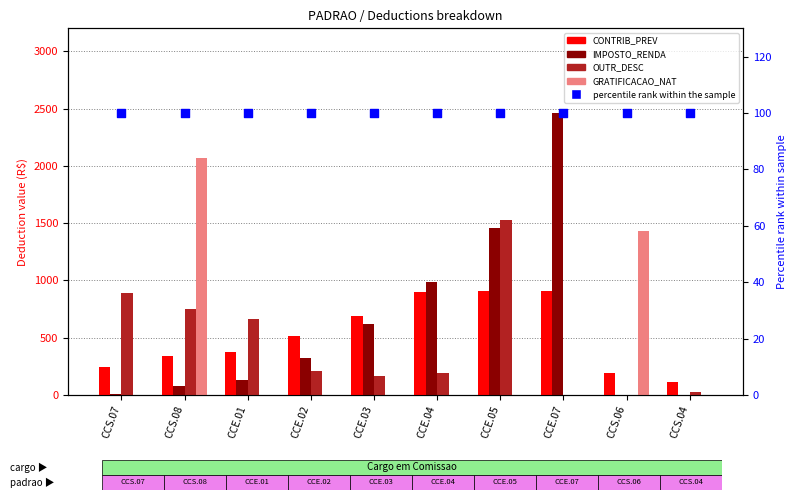

Which series reaches the maximum Y coordinate?

IMPOSTO_RENDA